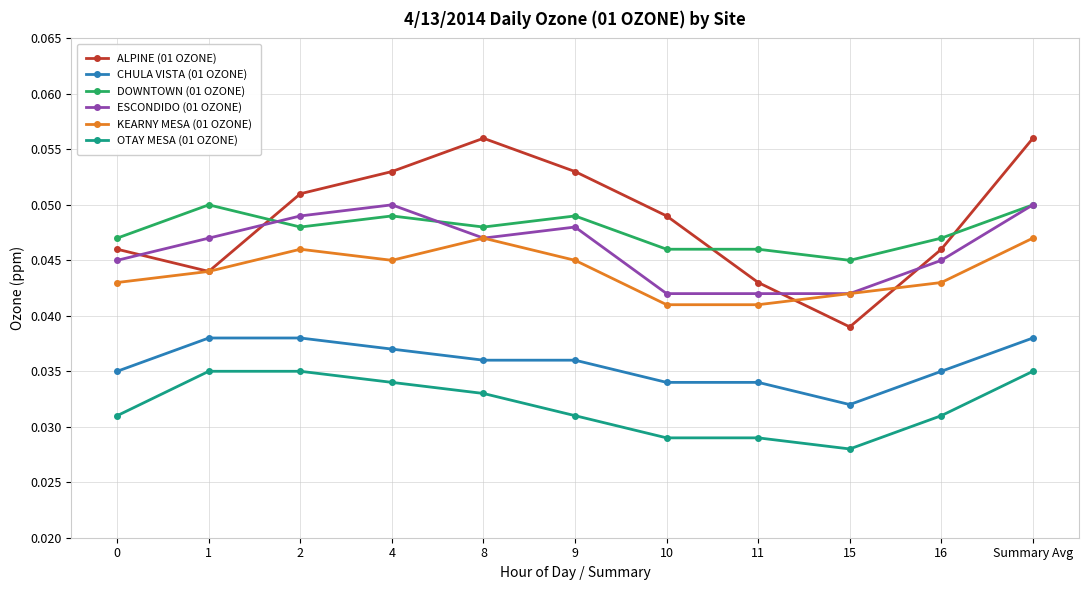

True or false: ESCONDIDO (01 OZONE) and ALPINE (01 OZONE) intersect in this chart.

True